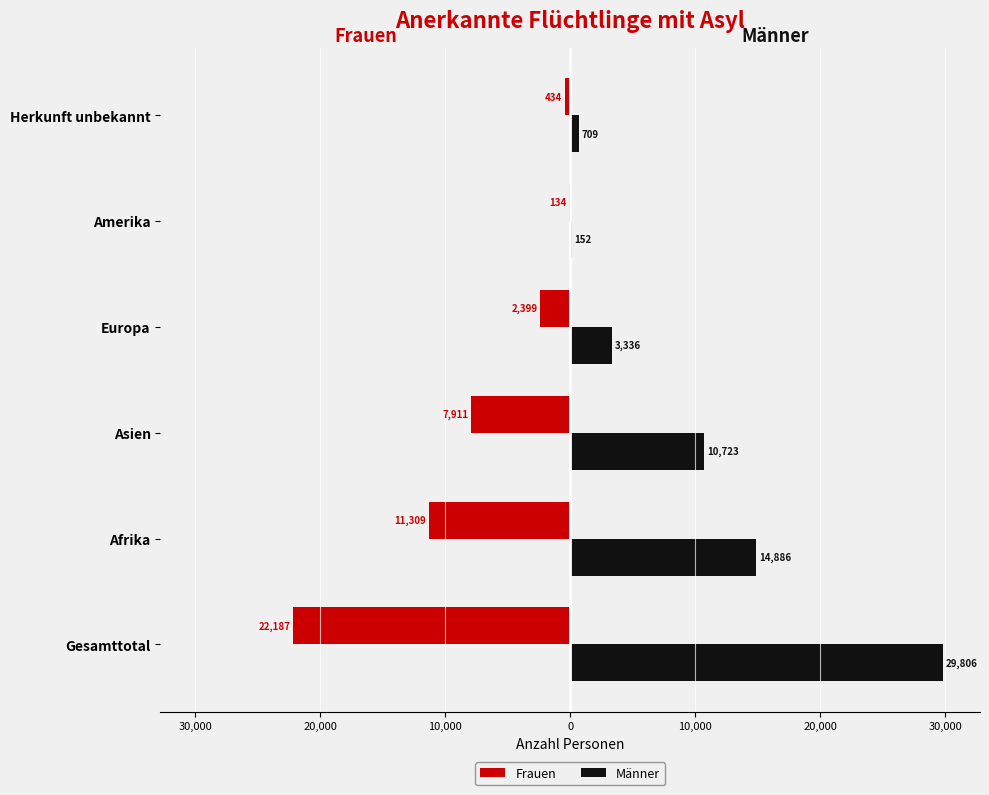

What are all the series names shown in the legend?

Frauen, Männer